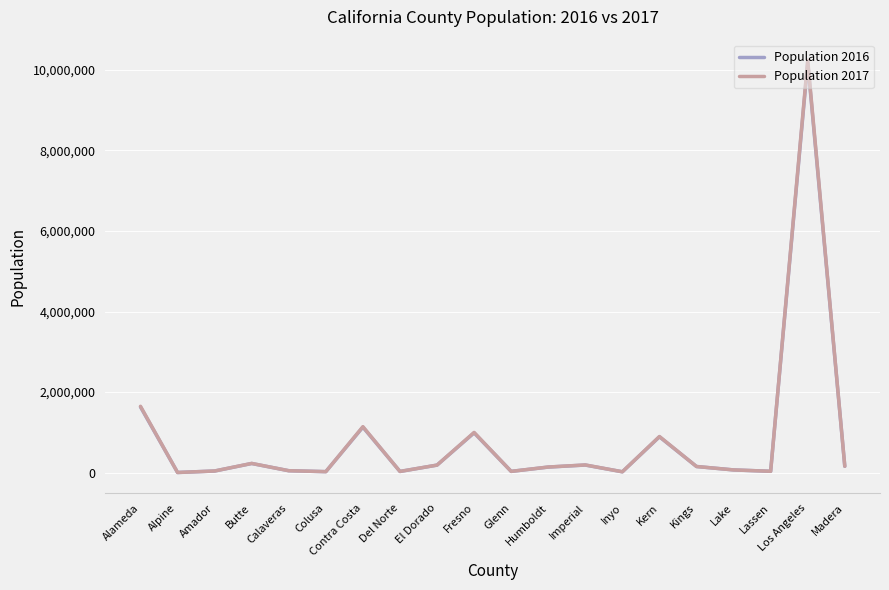

Which series has the widest spread of values?

Population 2017